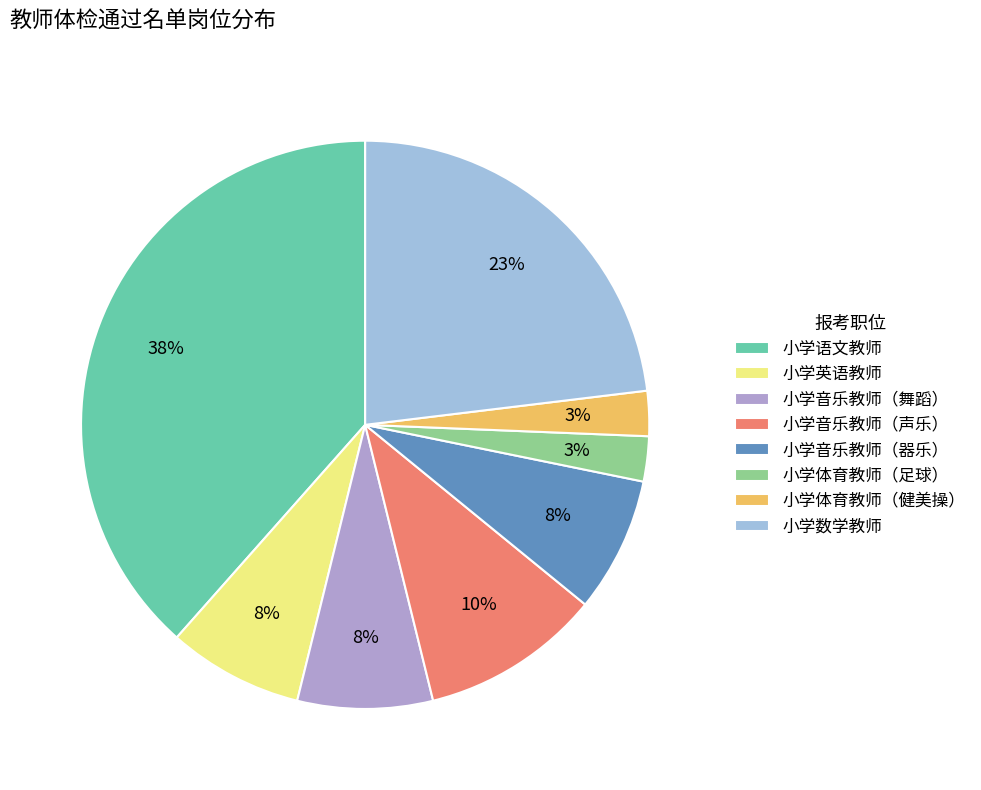

How many slices are in this pie chart?

8